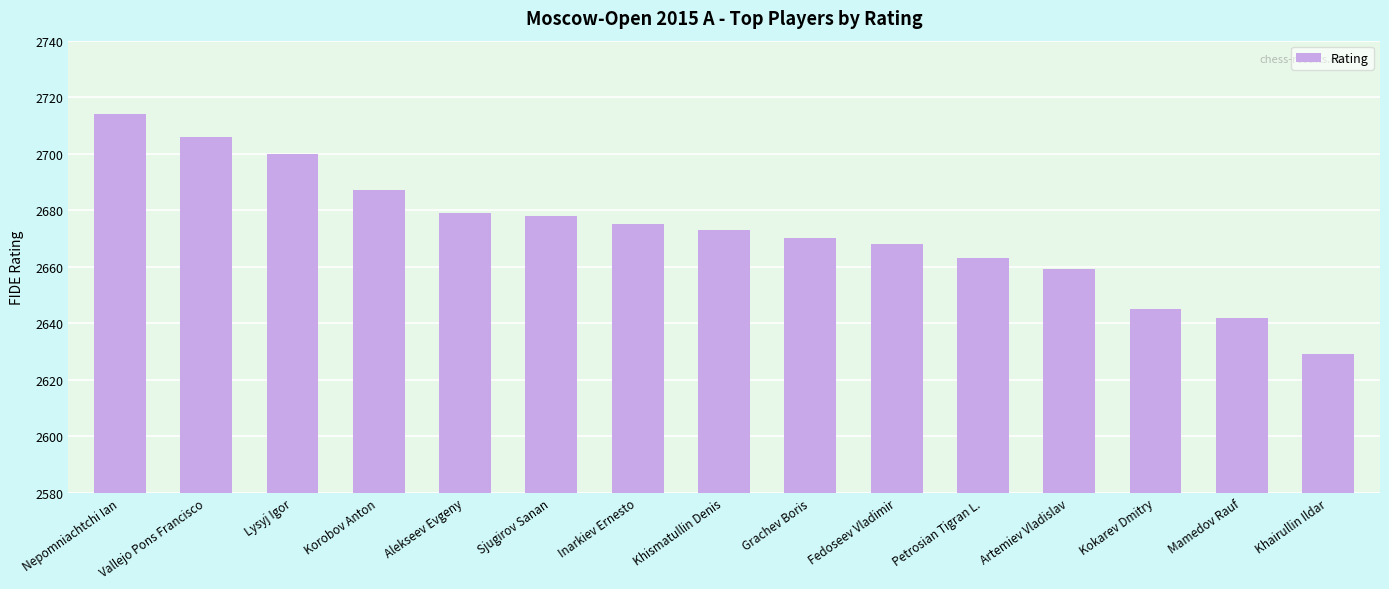

What is the change in value from Khismatullin Denis to Grachev Boris?

-3